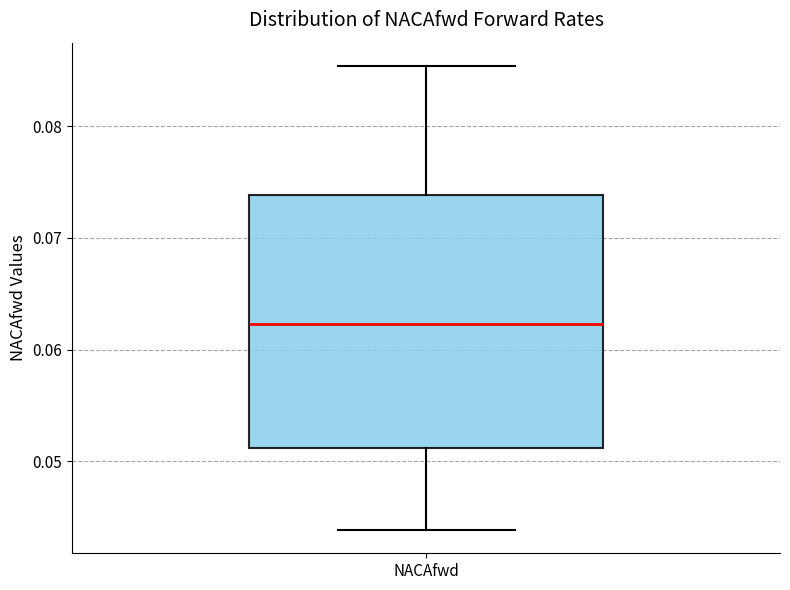

Transcribe this box plot: give where the median line is, the range the box spans, and where the two whiskers end, as read against the y-axis. The values are not printed on the chart, so give them approximately, as read against the axis.

median 0.062, box 0.051 to 0.074, whiskers 0.044 to 0.085